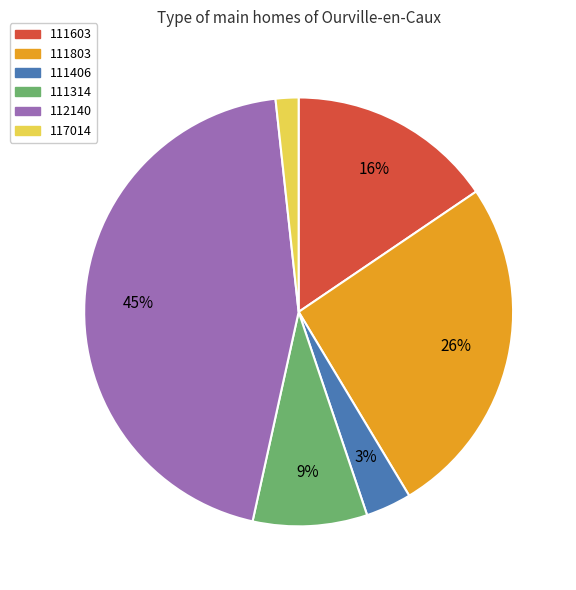

To the nearest percent, what is the difference between the largest and smallest slice percentages?

43%